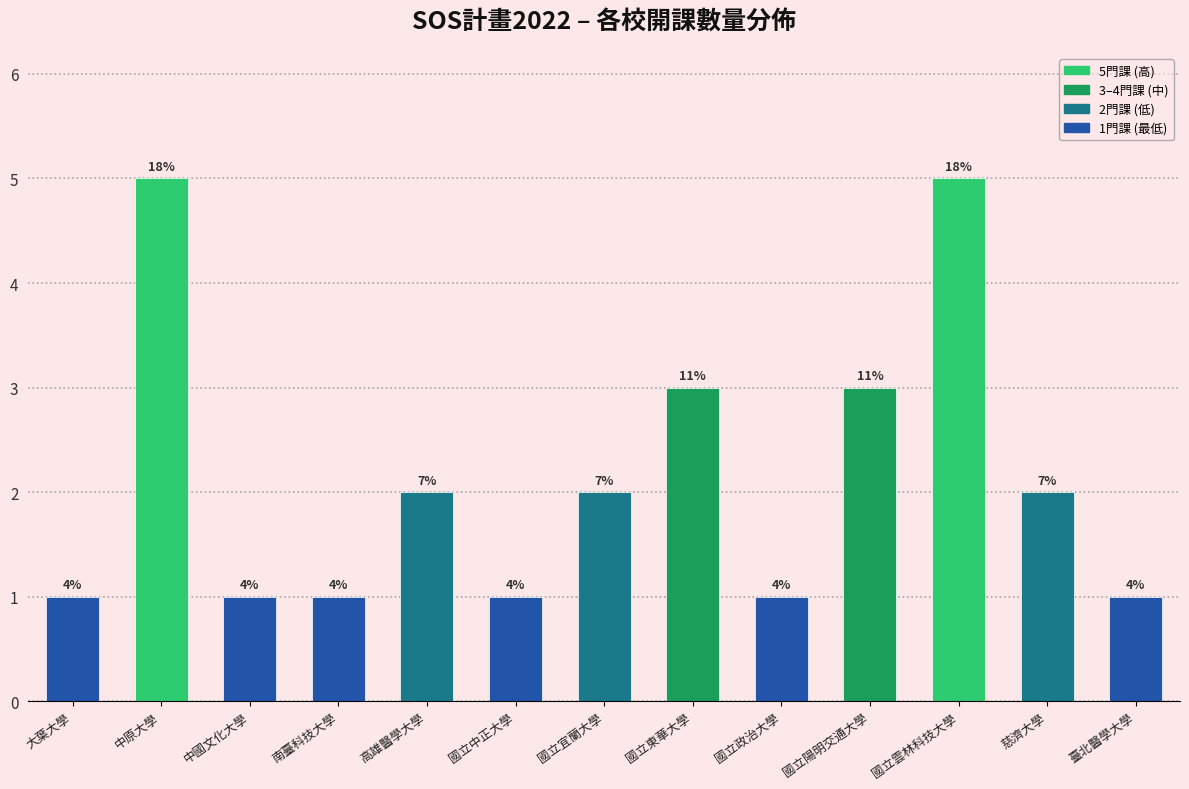

How many bars are there in total?

13